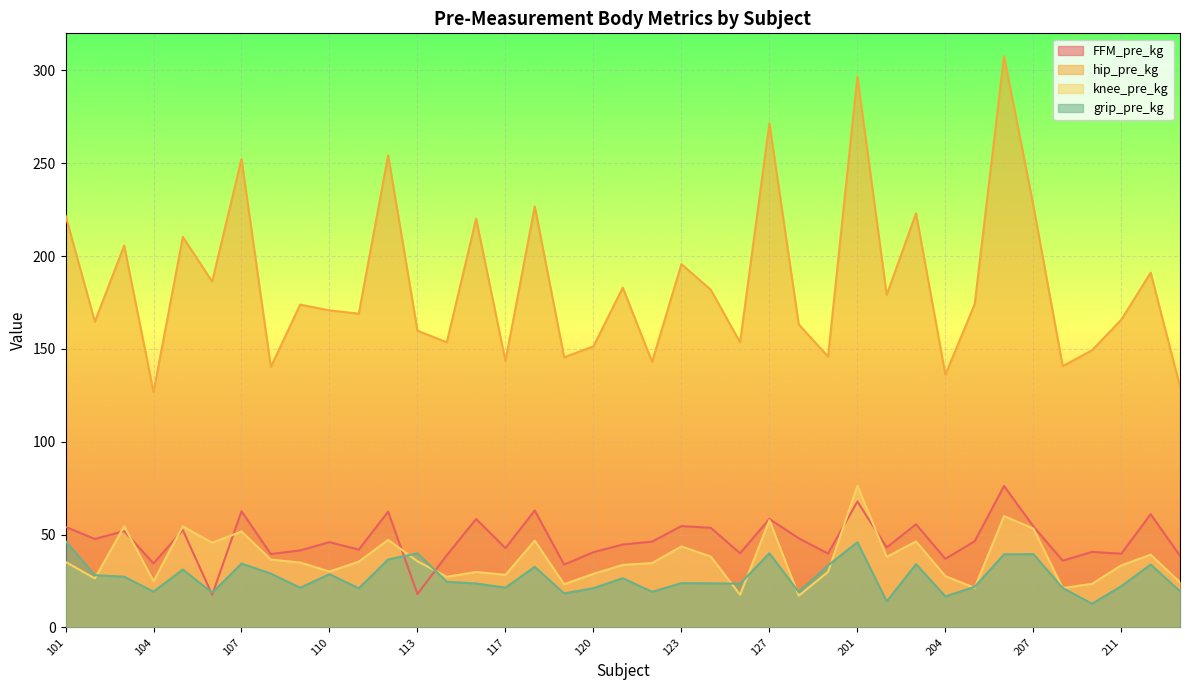

What is the difference between the hip_pre_kg values at 105 and 121?

27.3